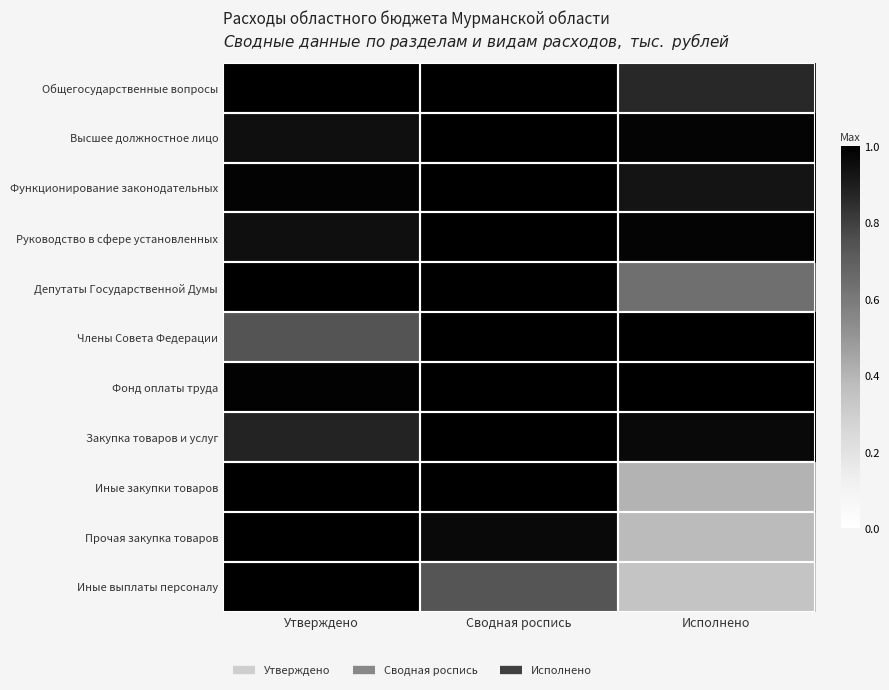

Reading right to left, transcribe all the data shown in this chart.

Общегосударственные вопросы: Исполнено=0.9	Сводная роспись=1.0	Утверждено=1.0
Высшее должностное лицо: Исполнено=1.0	Сводная роспись=1.0	Утверждено=0.9
Функционирование законодательных: Исполнено=0.9	Сводная роспись=1.0	Утверждено=1.0
Руководство в сфере установленных: Исполнено=1.0	Сводная роспись=1.0	Утверждено=0.9
Депутаты Государственной Думы: Исполнено=0.6	Сводная роспись=1.0	Утверждено=1.0
Члены Совета Федерации: Исполнено=1.0	Сводная роспись=1.0	Утверждено=0.7
Фонд оплаты труда: Исполнено=1.0	Сводная роспись=1.0	Утверждено=1.0
Закупка товаров и услуг: Исполнено=1.0	Сводная роспись=1.0	Утверждено=0.9
Иные закупки товаров: Исполнено=0.4	Сводная роспись=1.0	Утверждено=1.0
Прочая закупка товаров: Исполнено=0.4	Сводная роспись=1.0	Утверждено=1.0
Иные выплаты персоналу: Исполнено=0.3	Сводная роспись=0.7	Утверждено=1.0